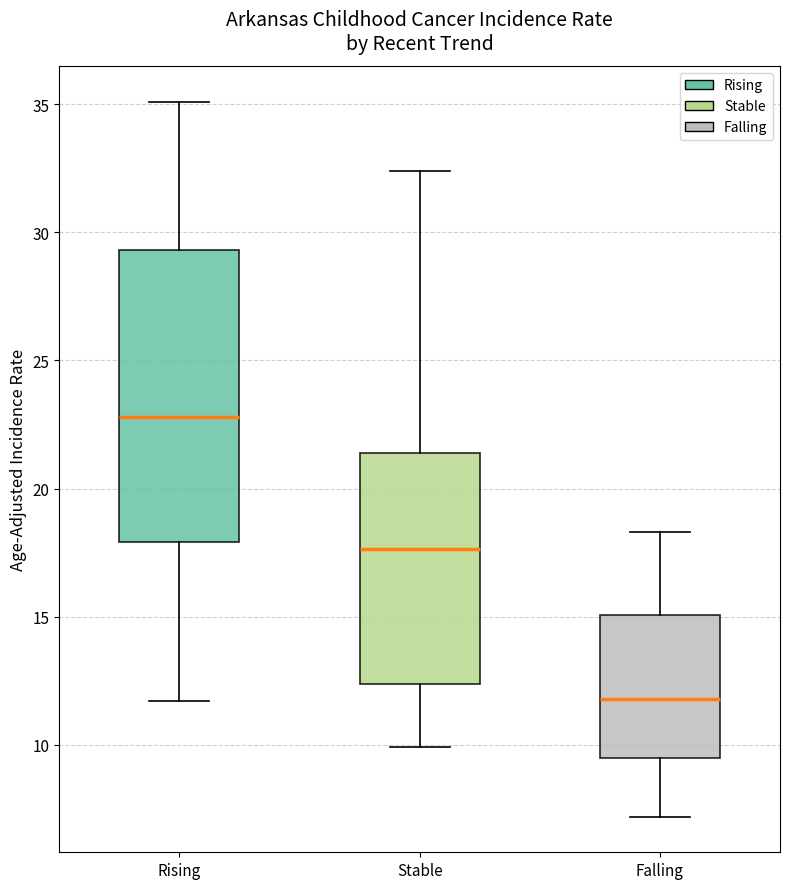

Where does the upper whisker of the box for Stable end on the y-axis? The values are not printed on the chart, so give them approximately, as read against the axis.

32.5